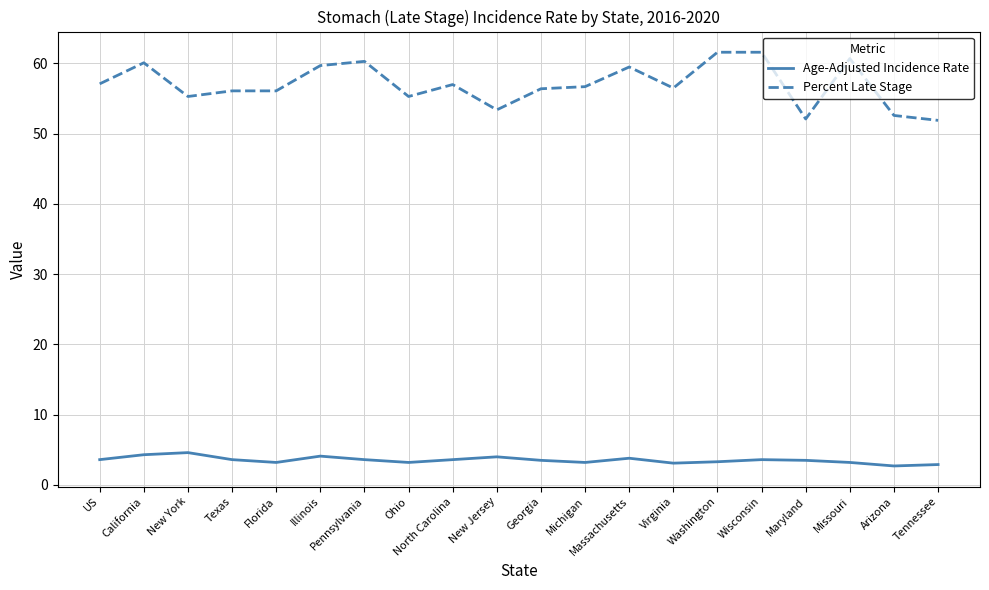

Count the number of data series in this chart.

2